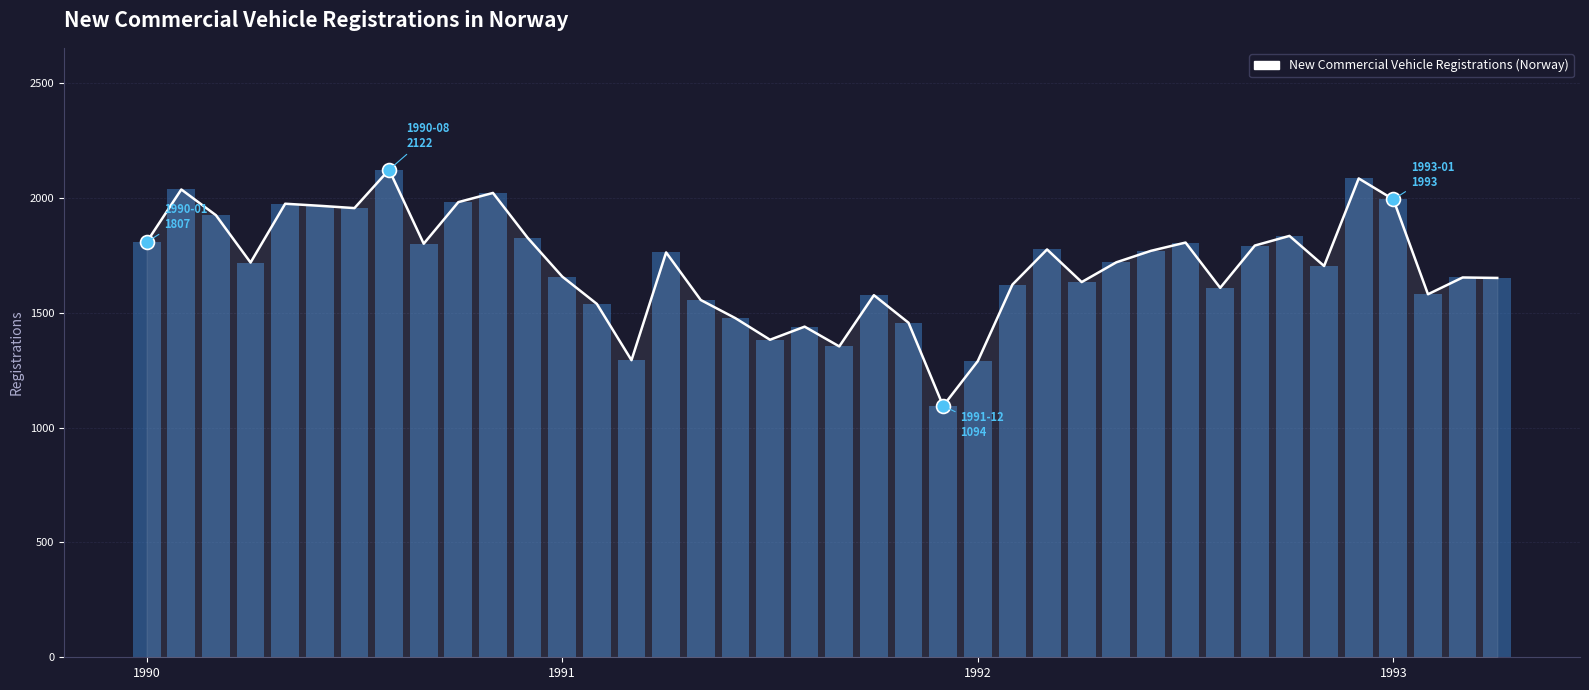

Which has a higher value, 25 or 28?

28